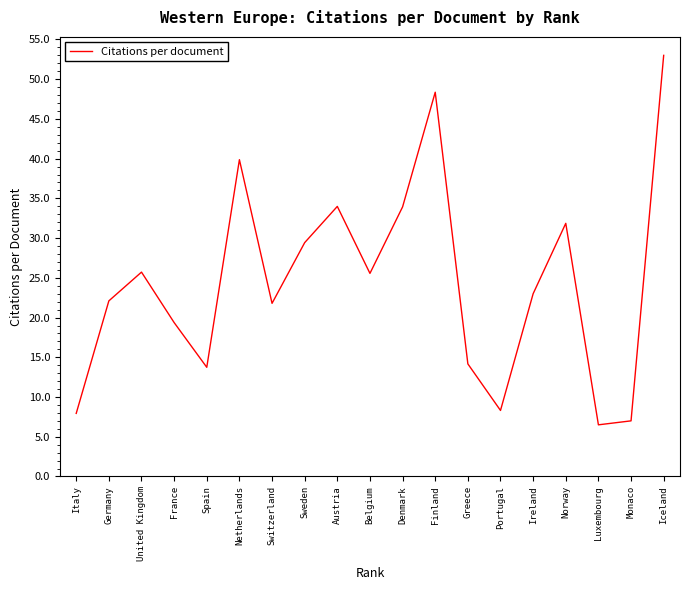

What is the approximate value at Spain?

13.7